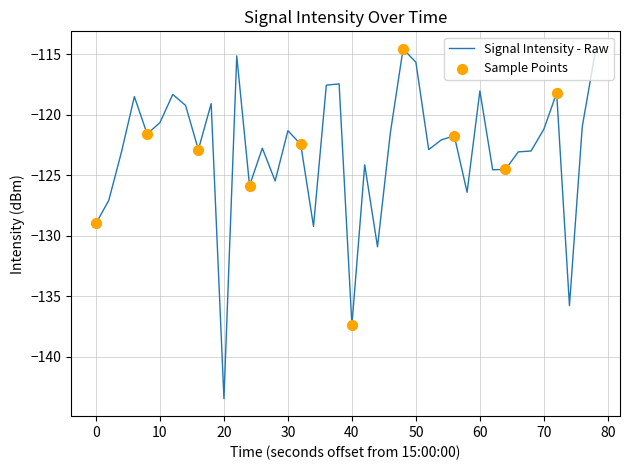

What is the minimum value shown in the chart?

-143.4